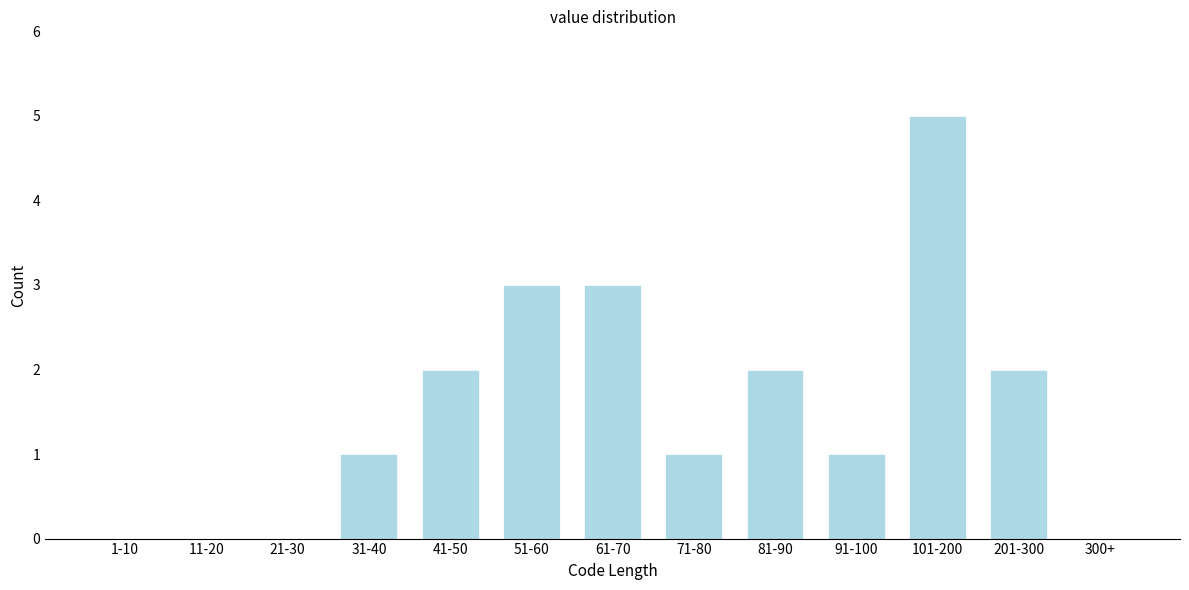

Reading right to left, what are all the values shown in this chart?

300+=0	201-300=2	101-200=5	91-100=1	81-90=2	71-80=1	61-70=3	51-60=3	41-50=2	31-40=1	21-30=0	11-20=0	1-10=0